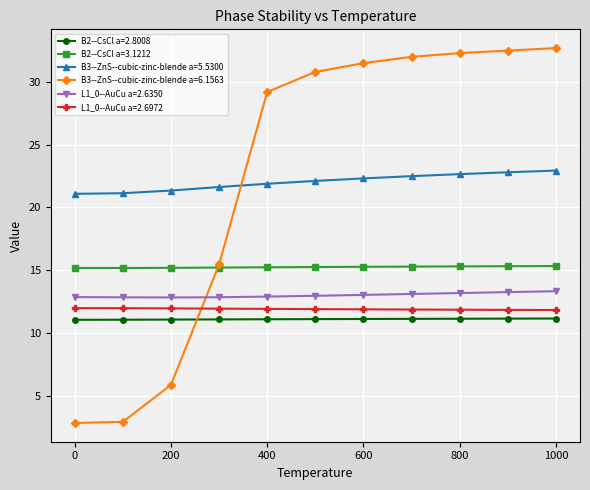

Which series has the largest range (max minus min)?

B3--ZnS--cubic-zinc-blende a=6.1563